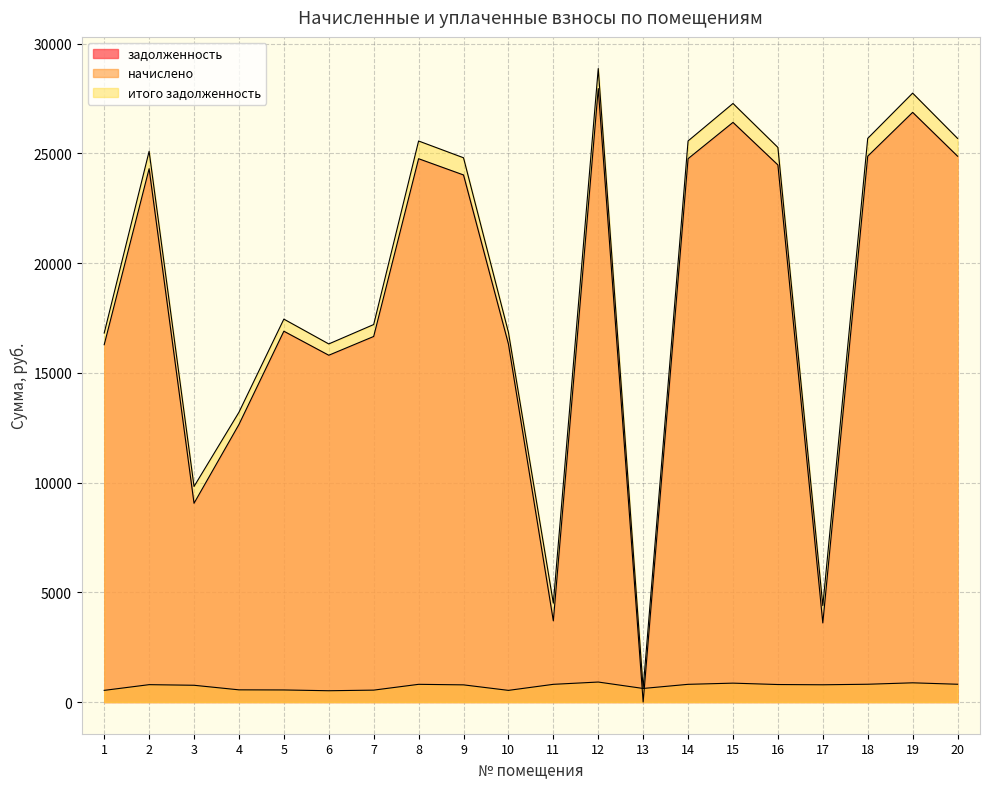

What is the sum of all задолженность values?

364181.6